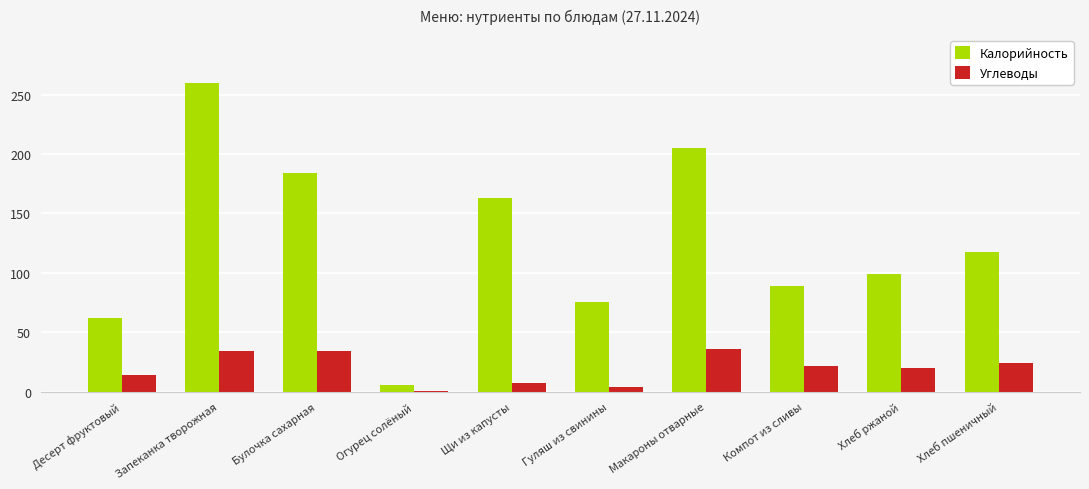

Which label corresponds to the largest value in the chart?

Запеканка творожная